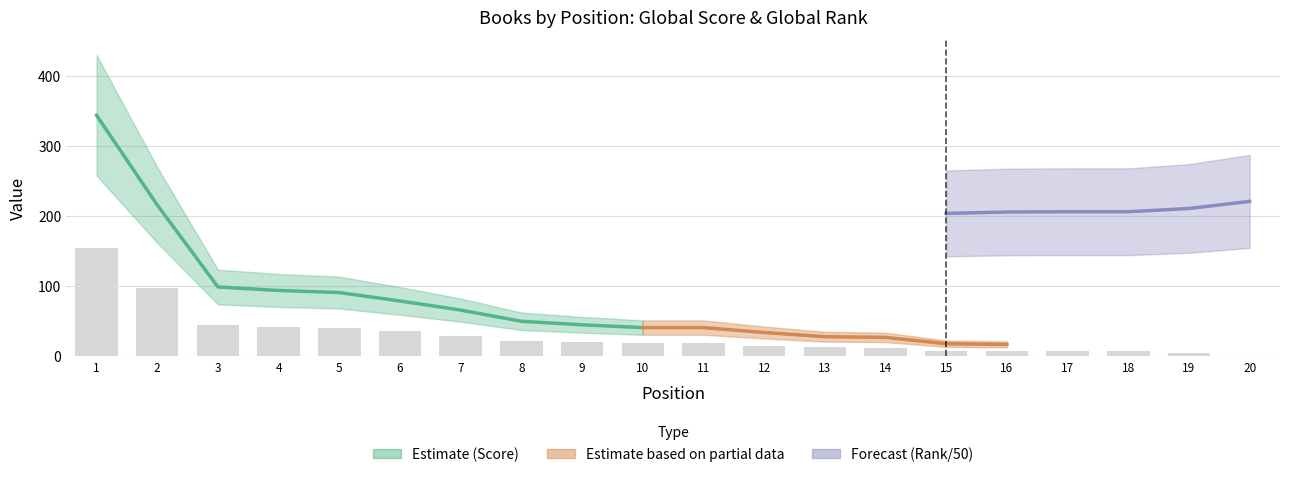

True or false: the data shows 13.0 at 9.

False